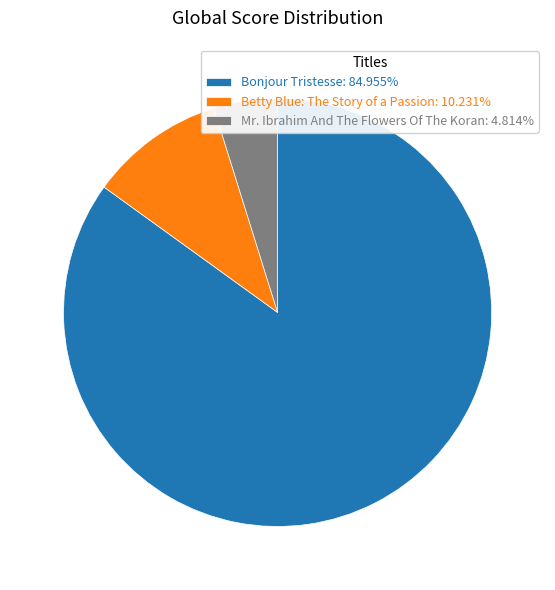

Which has a higher value, Betty Blue: The Story of a Passion or Mr. Ibrahim And The Flowers Of The Koran?

Betty Blue: The Story of a Passion